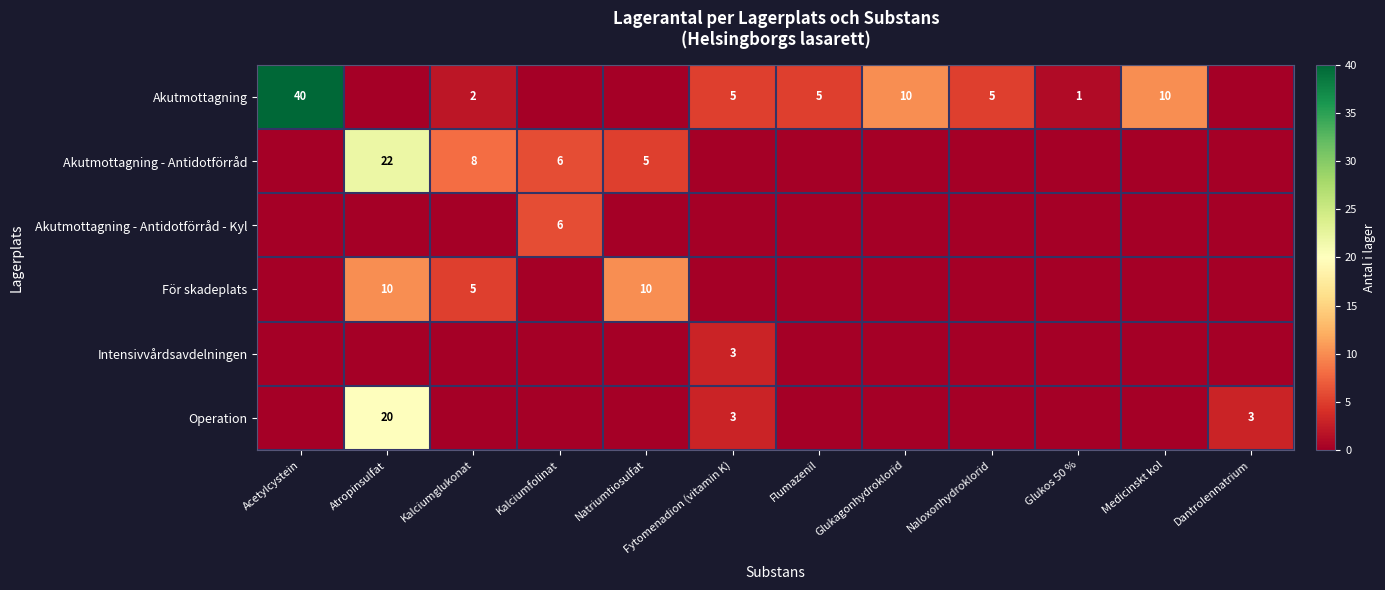

The value of Akutmottagning at Naloxonhydroklorid is 3. True or false?

False